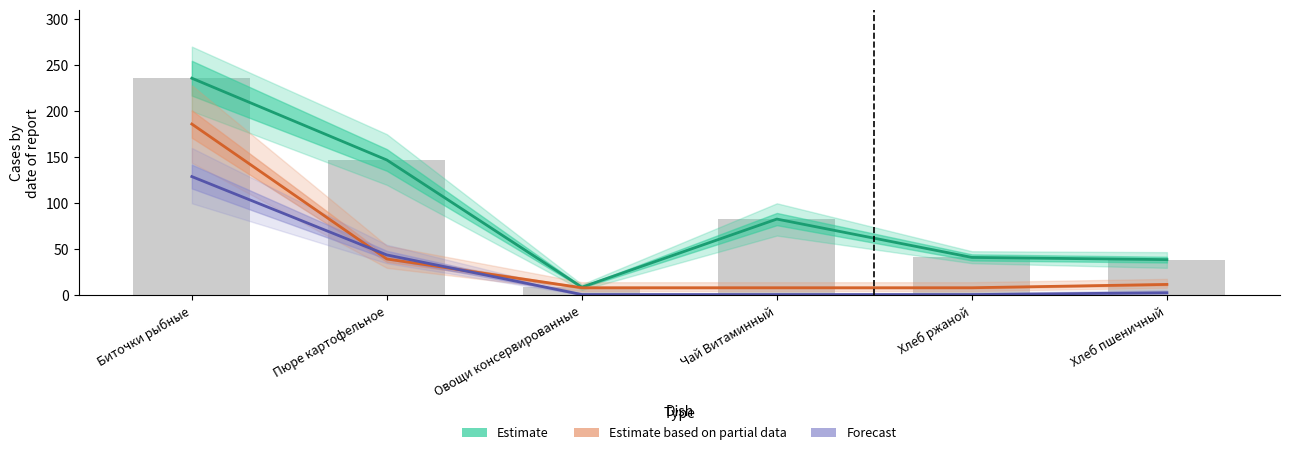

What is the sum of the Forecast (жиры) values at Пюре картофельное and Хлеб ржаной?

45.0